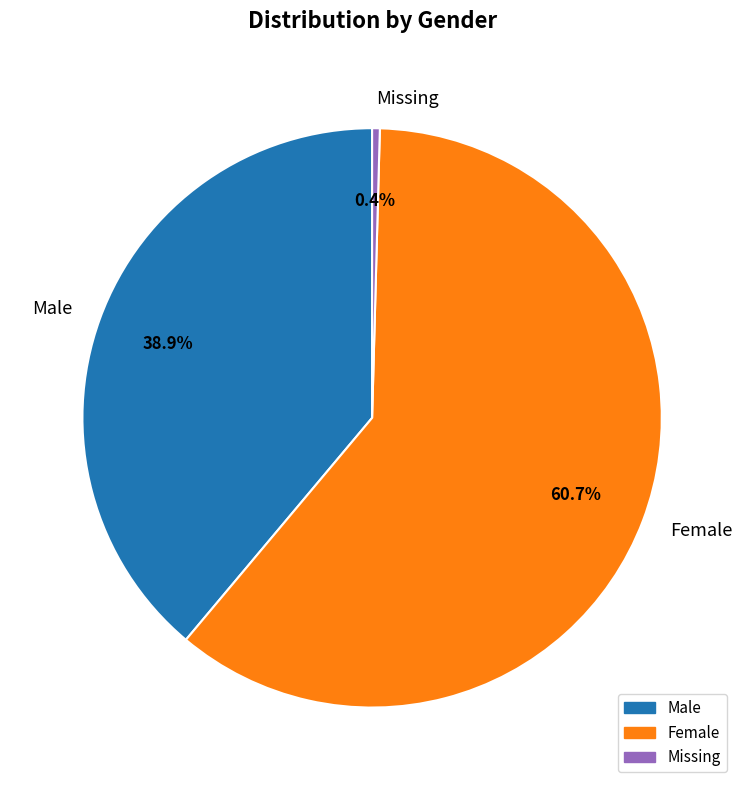

What portion of the pie excludes Female?

39.3%